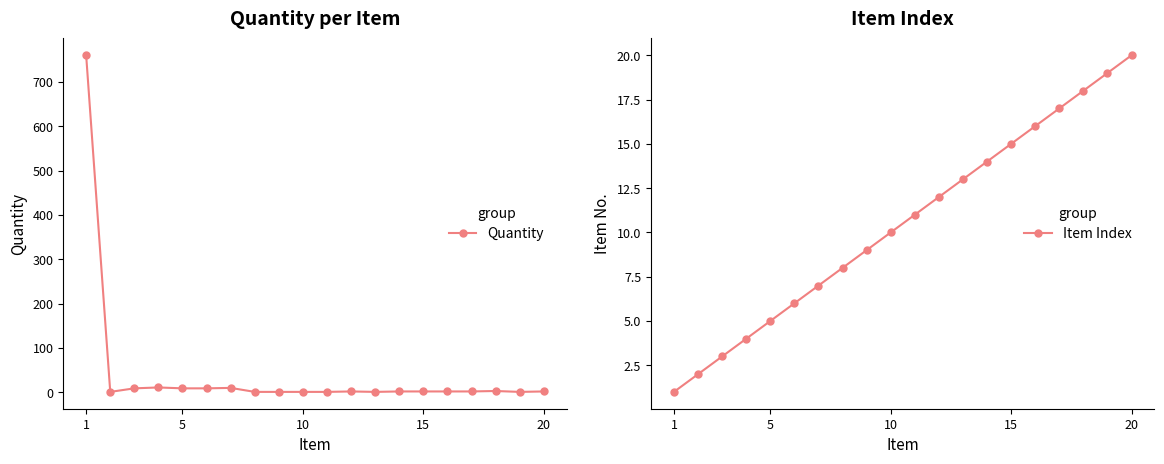

At which category is the sum across all series the highest?

1